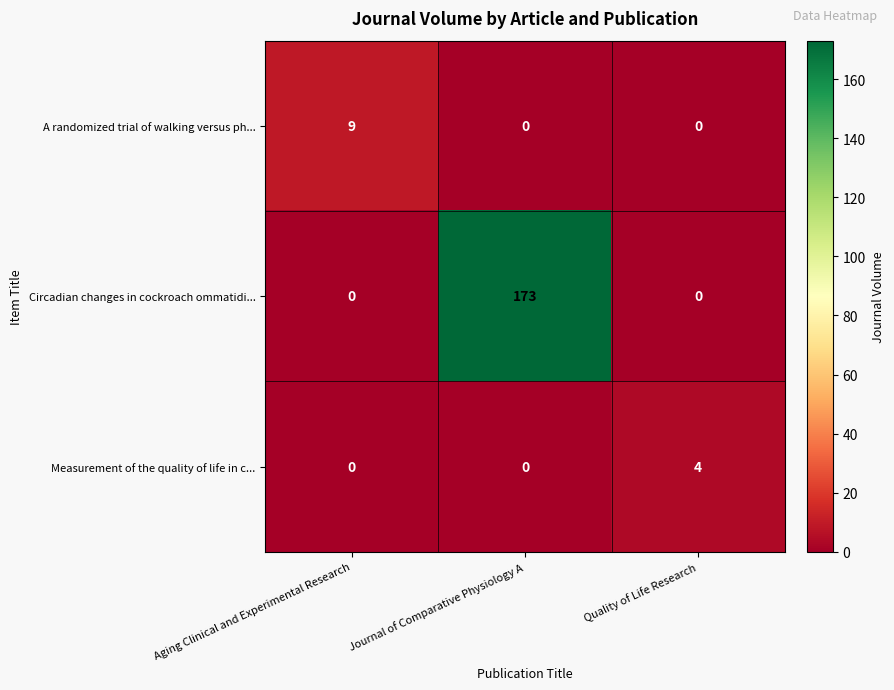

Reading left to right, what are all the values shown in this chart?

A randomized trial of walking versus ph...: Aging Clinical and Experimental Research=9	Journal of Comparative Physiology A=0	Quality of Life Research=0
Circadian changes in cockroach ommatidi...: Aging Clinical and Experimental Research=0	Journal of Comparative Physiology A=173	Quality of Life Research=0
Measurement of the quality of life in c...: Aging Clinical and Experimental Research=0	Journal of Comparative Physiology A=0	Quality of Life Research=4